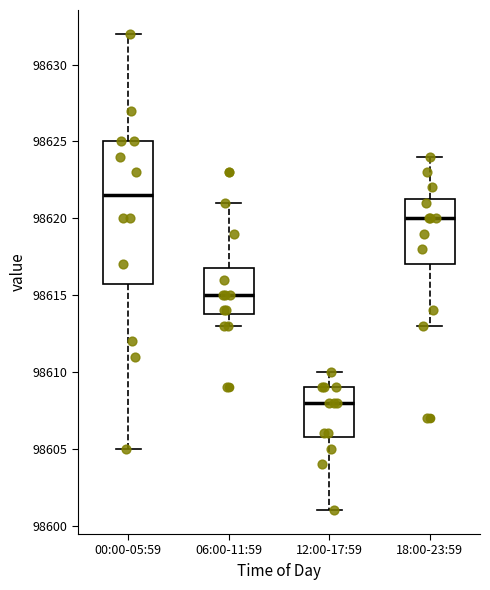

Which box's median line is the lowest?

12:00-17:59